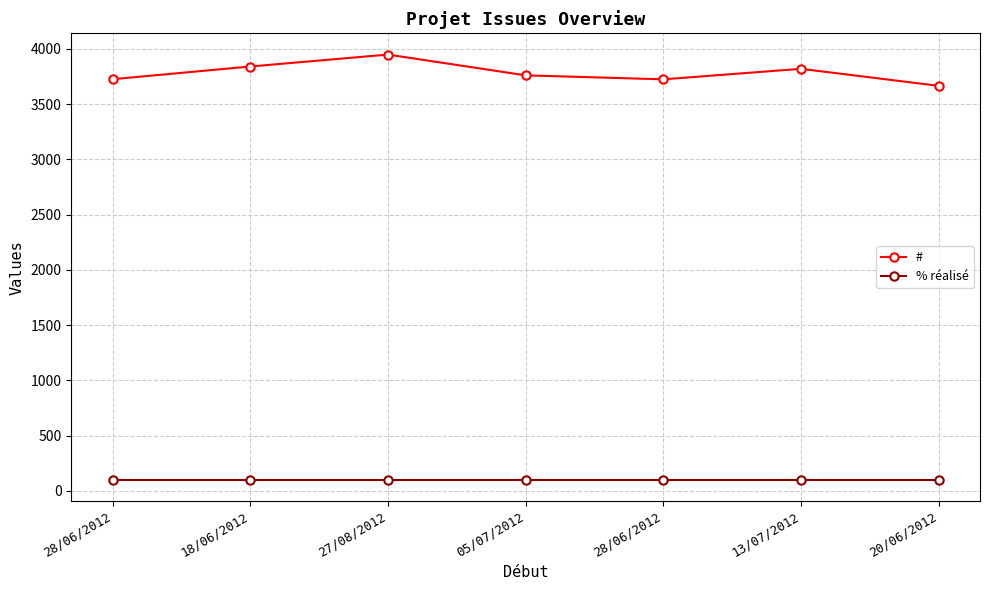

Where does the # series first go above 3760?

18/06/2012